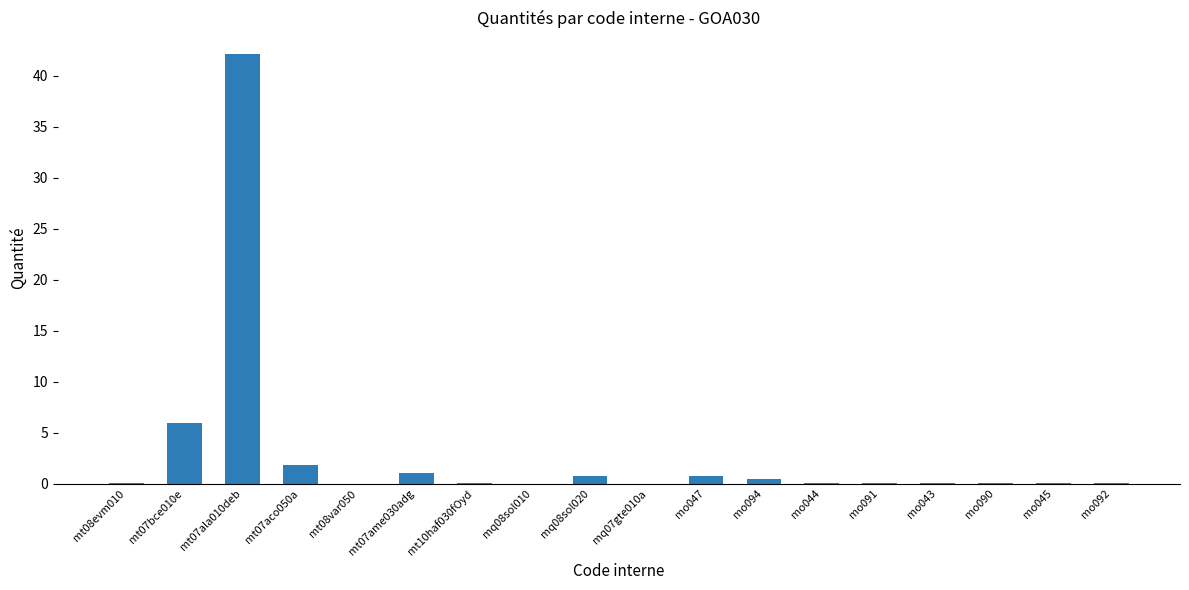

The value at mt07ala010deb is 42.2. True or false?

True